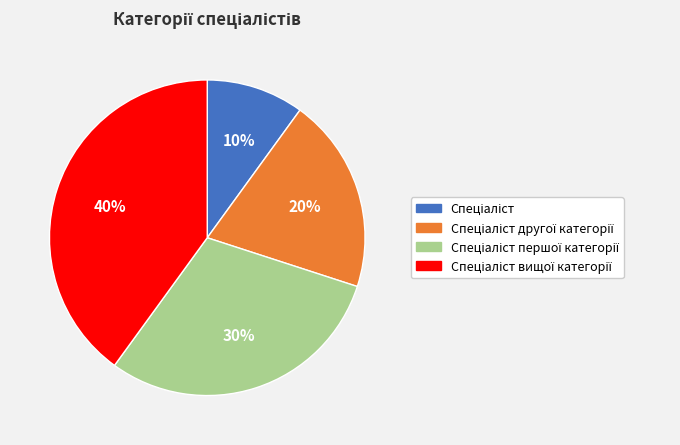

How many slices are in this pie chart?

4